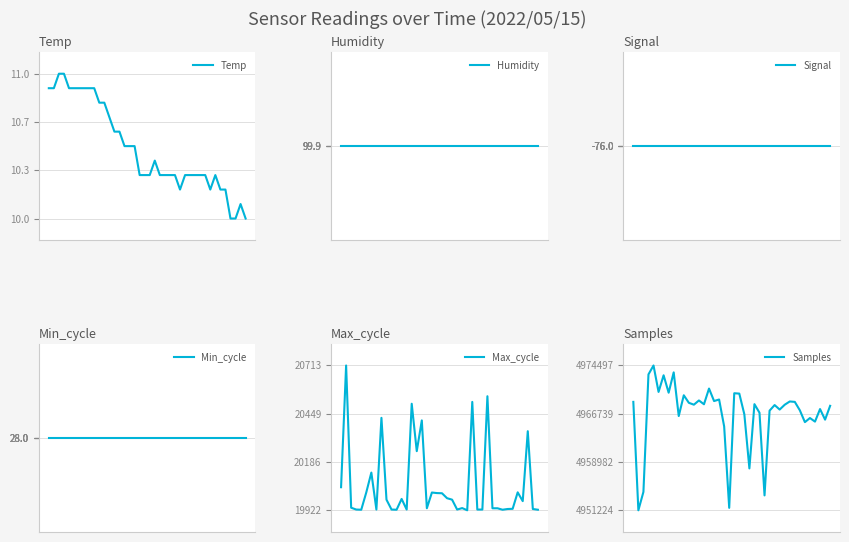

True or false: Signal has a value of -43.8 at 7.

False